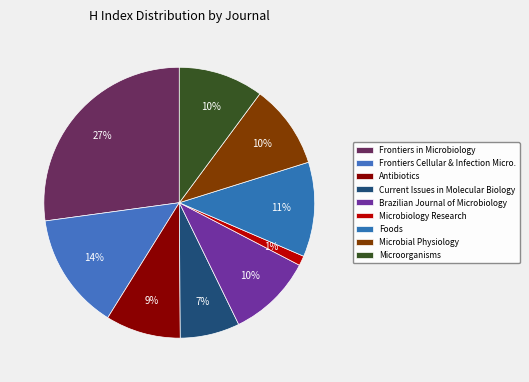

To the nearest percent, what is the difference between the Antibiotics and Foods slice percentages?

2%